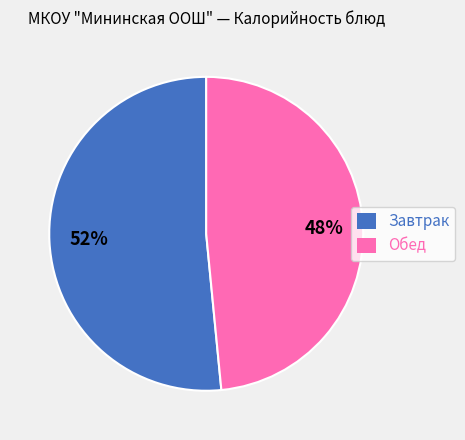

True or false: Завтрак accounts for 52% of the total.

True